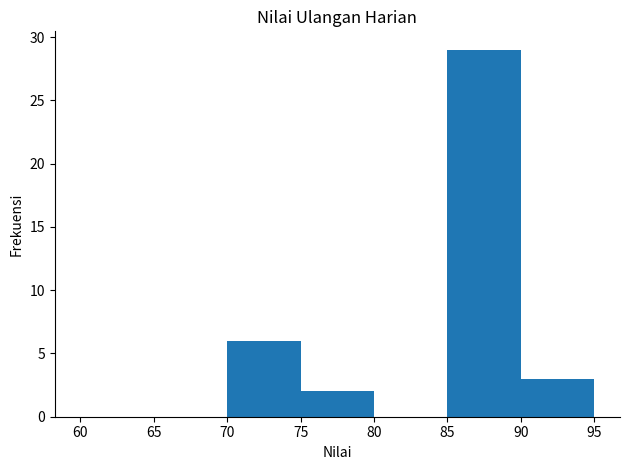

What is the height of the bar covering 75 to 80 on the x-axis? The values are not printed on the chart, so give them approximately, as read against the axis.

2